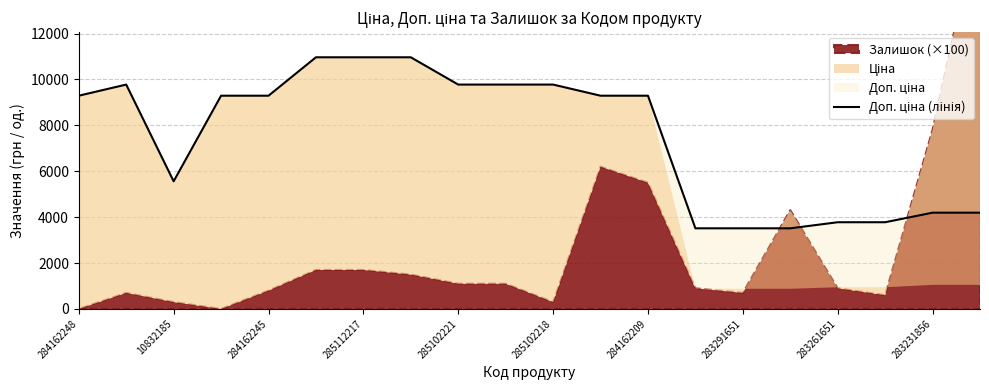

Does the chart have visible grid lines?

Yes